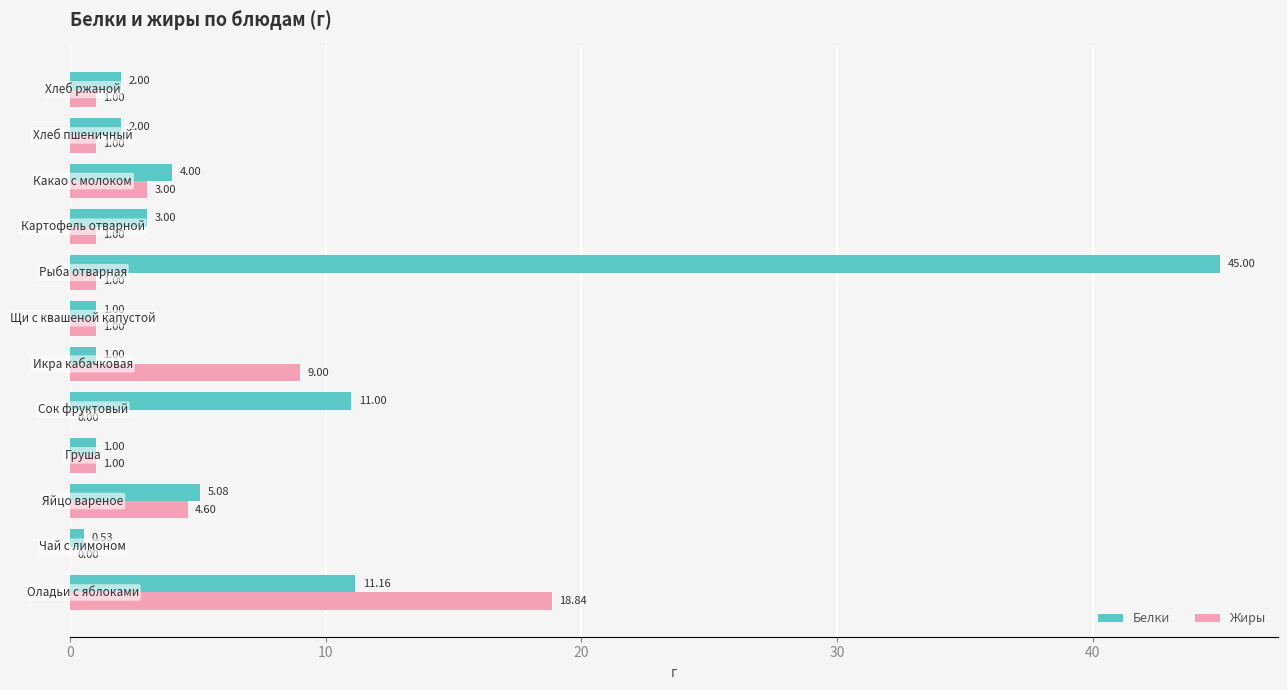

Which series has the largest total across all categories?

Белки